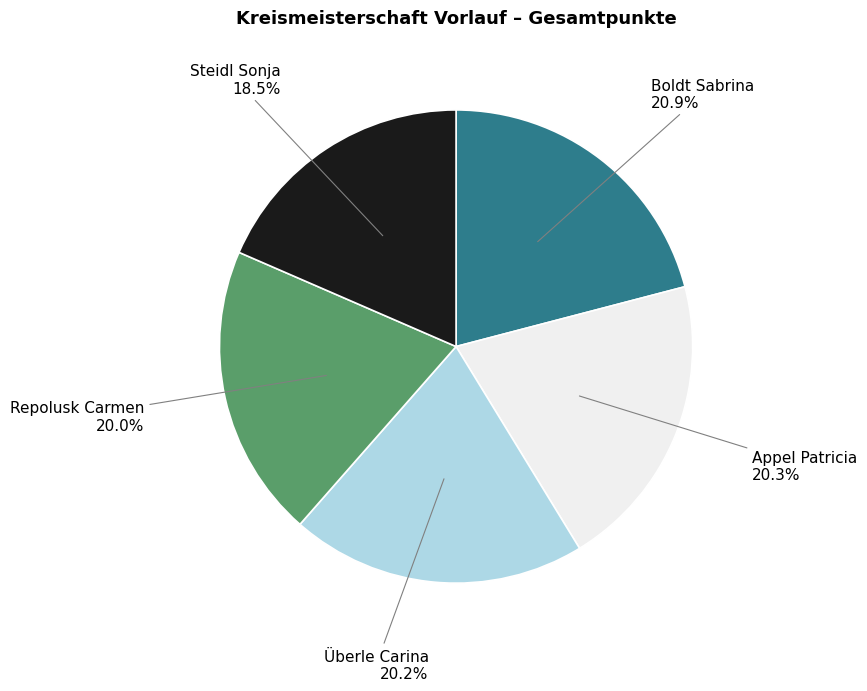

Is there any slice that represents more than half of the pie?

No